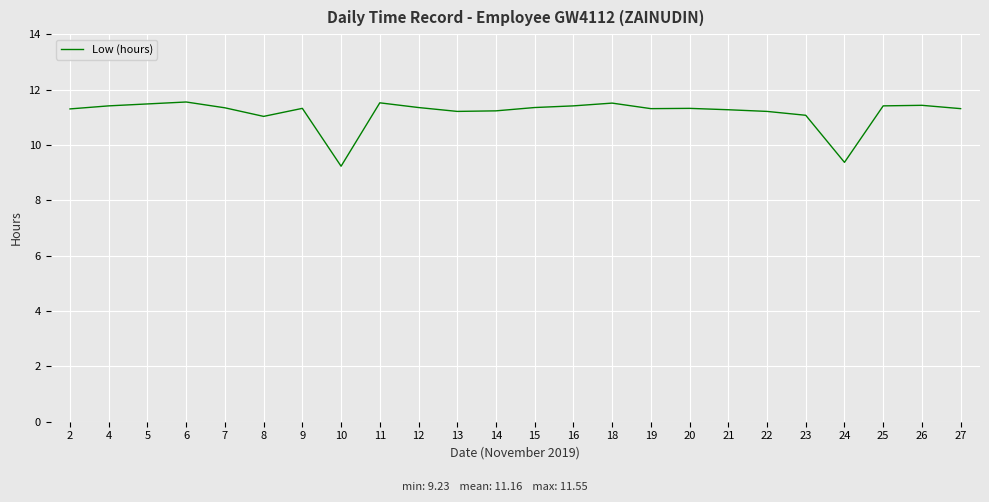

True or false: the data shows 4.4 at 8.

False